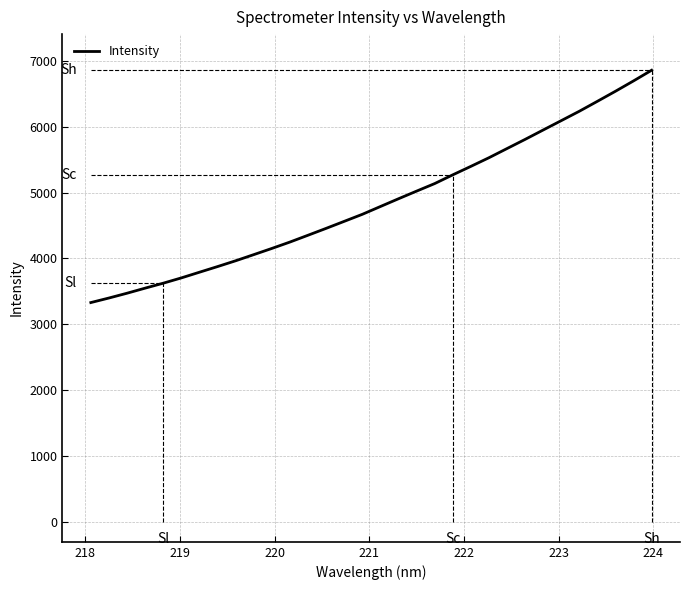

What is the greatest value displayed?

6856.7